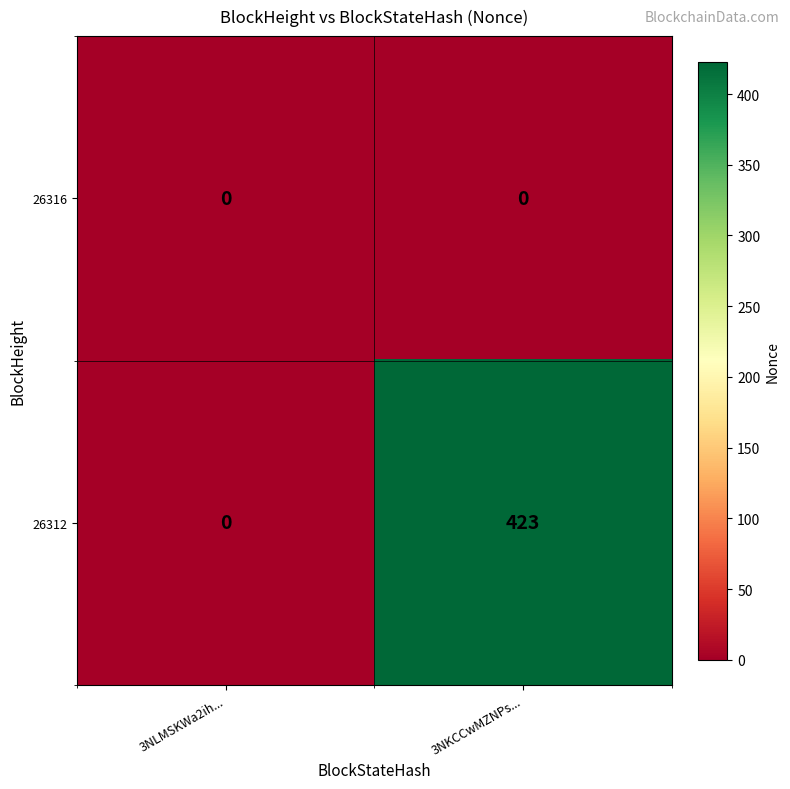

What is the maximum value shown in the chart?

423